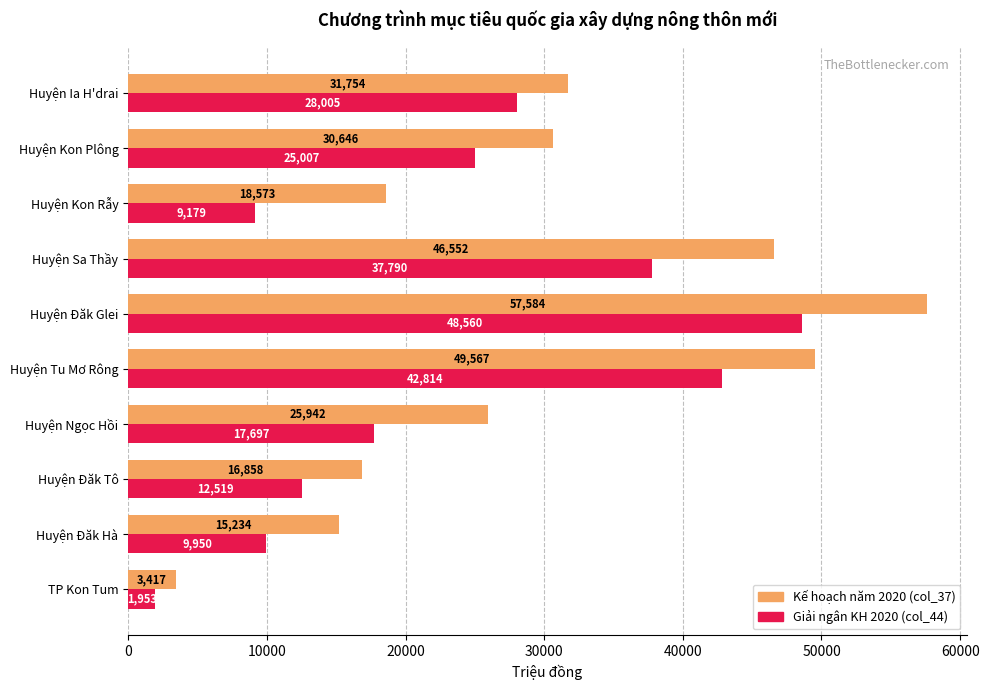

Is it true that Giải ngân KH 2020 (col_44) equals 25007.3 at Huyện Kon Plông?

True